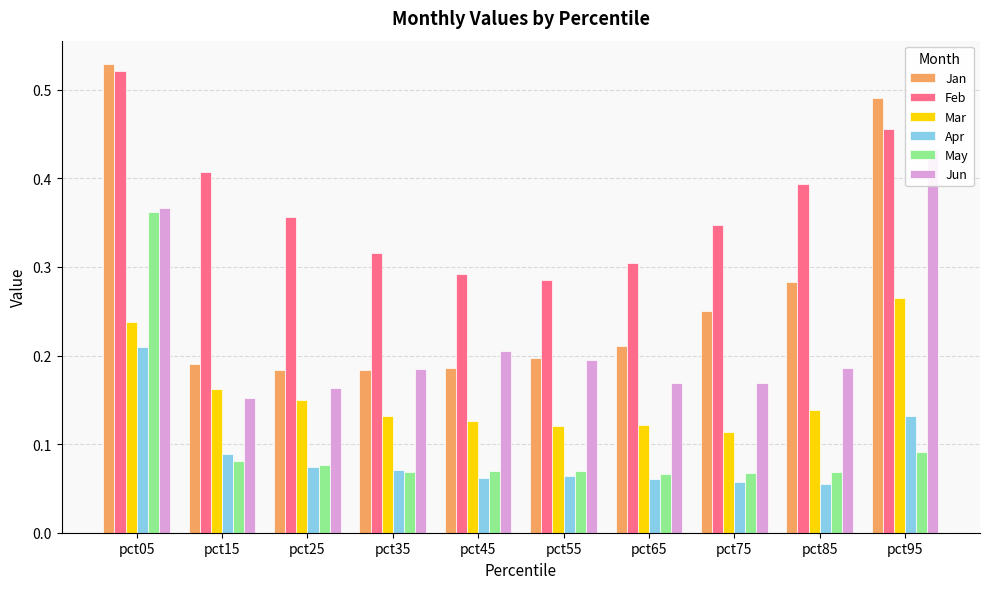

Rank the series by their maximum value, from lowest to highest.

Apr, Mar, May, Jun, Feb, Jan